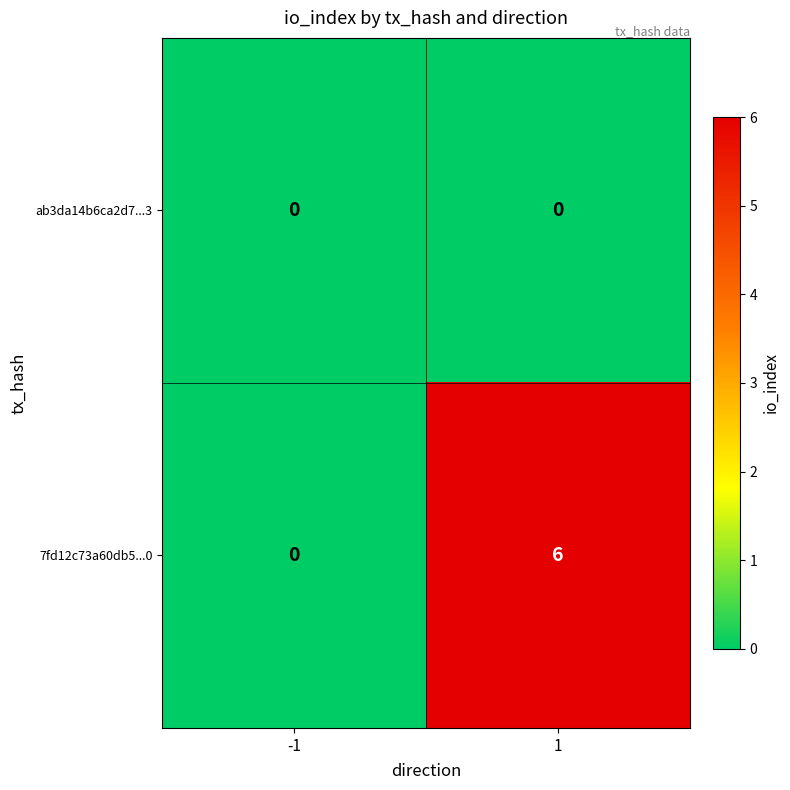

Which series changed the most between -1 and 1?

7fd12c73a60db5...0